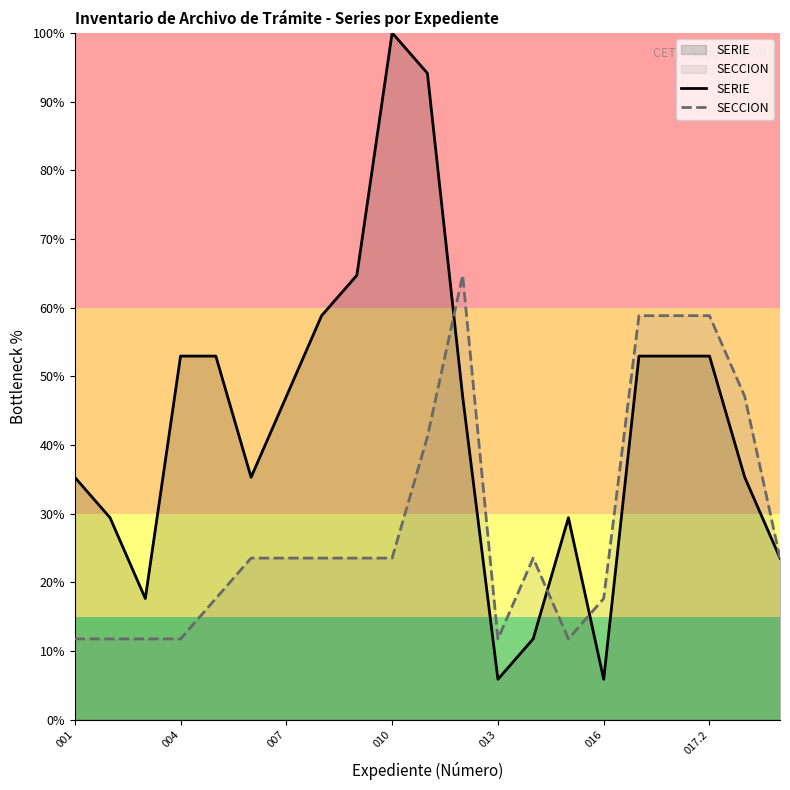

What is the smallest value displayed?

5.9